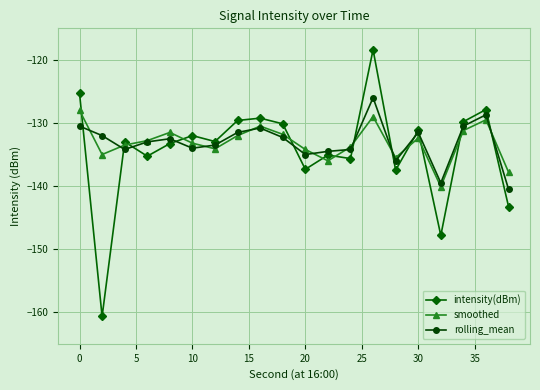

What is the lowest value of the smoothed series?

-140.1